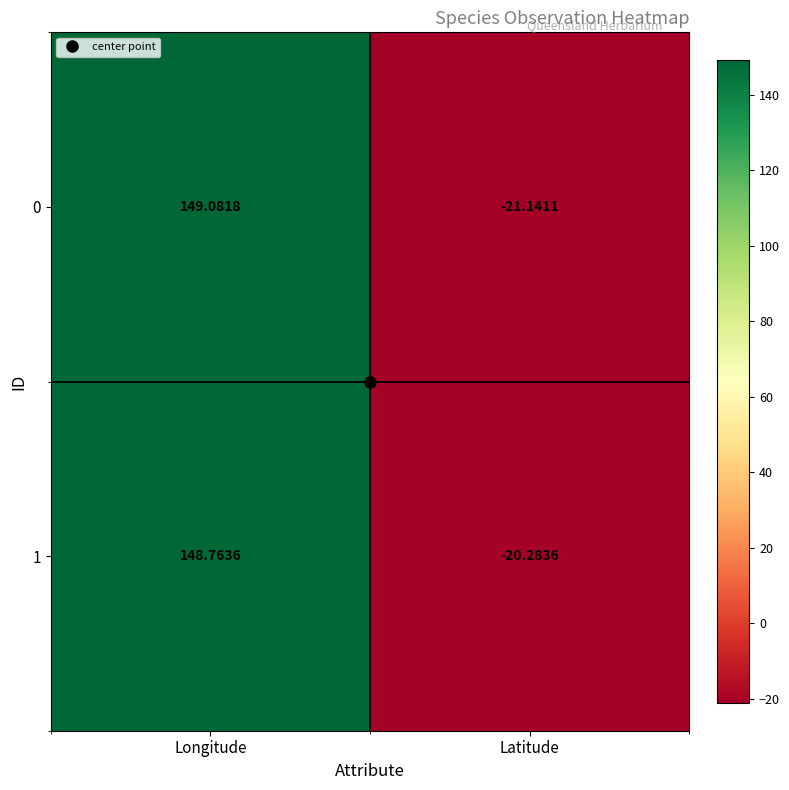

Rank the series by their average value, from highest to lowest.

1, 0